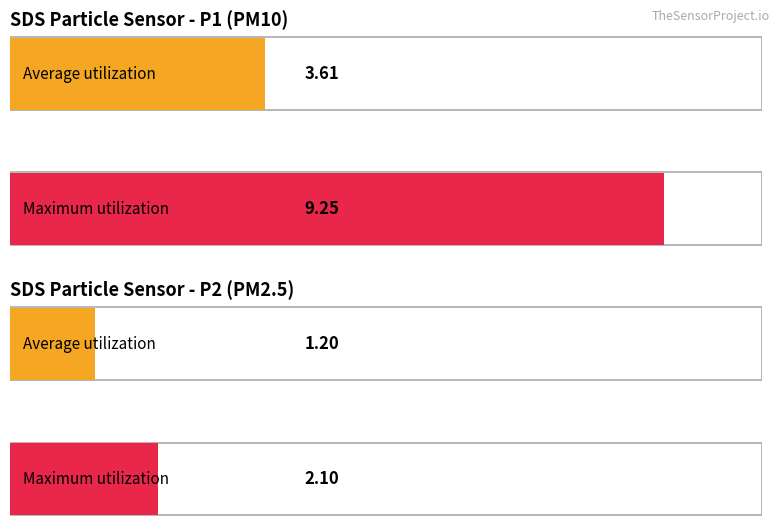

True or false: SDS_P2 has a value of 2.8 at 00:47.

False